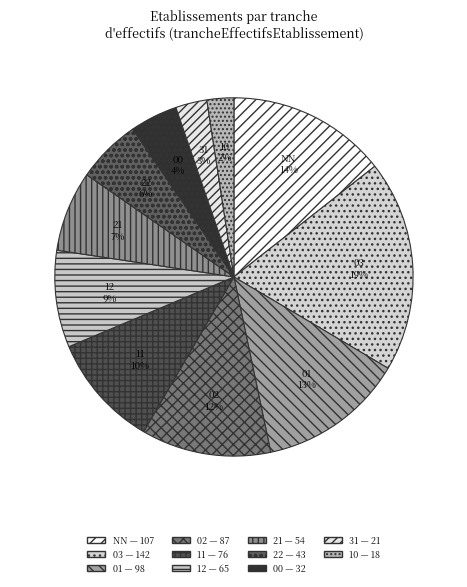

To the nearest percent, what is the difference between the largest and smallest slice percentages?

17%